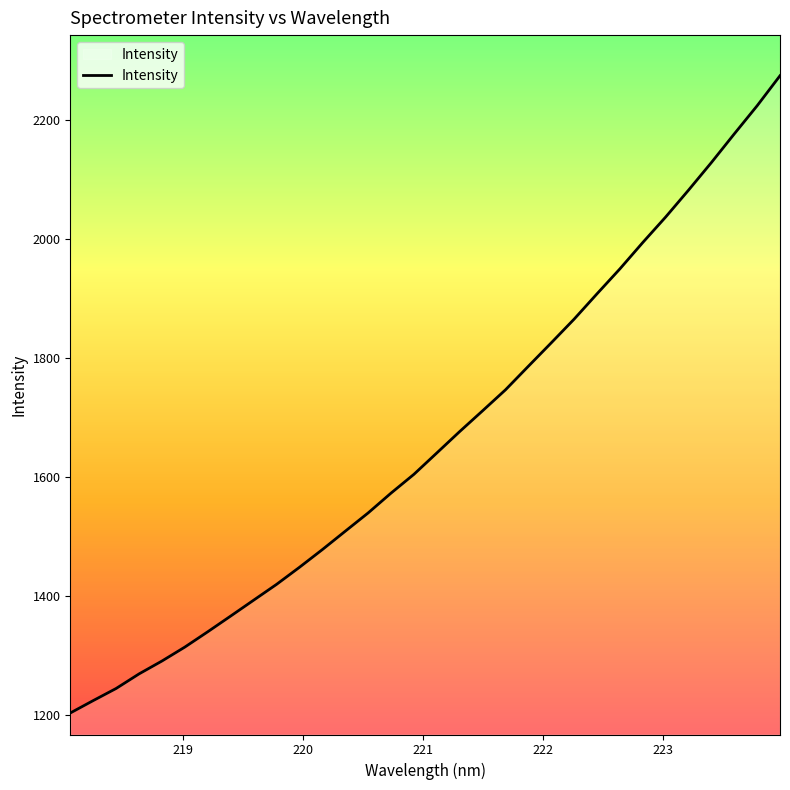

What is the minimum value shown in the chart?

1203.8